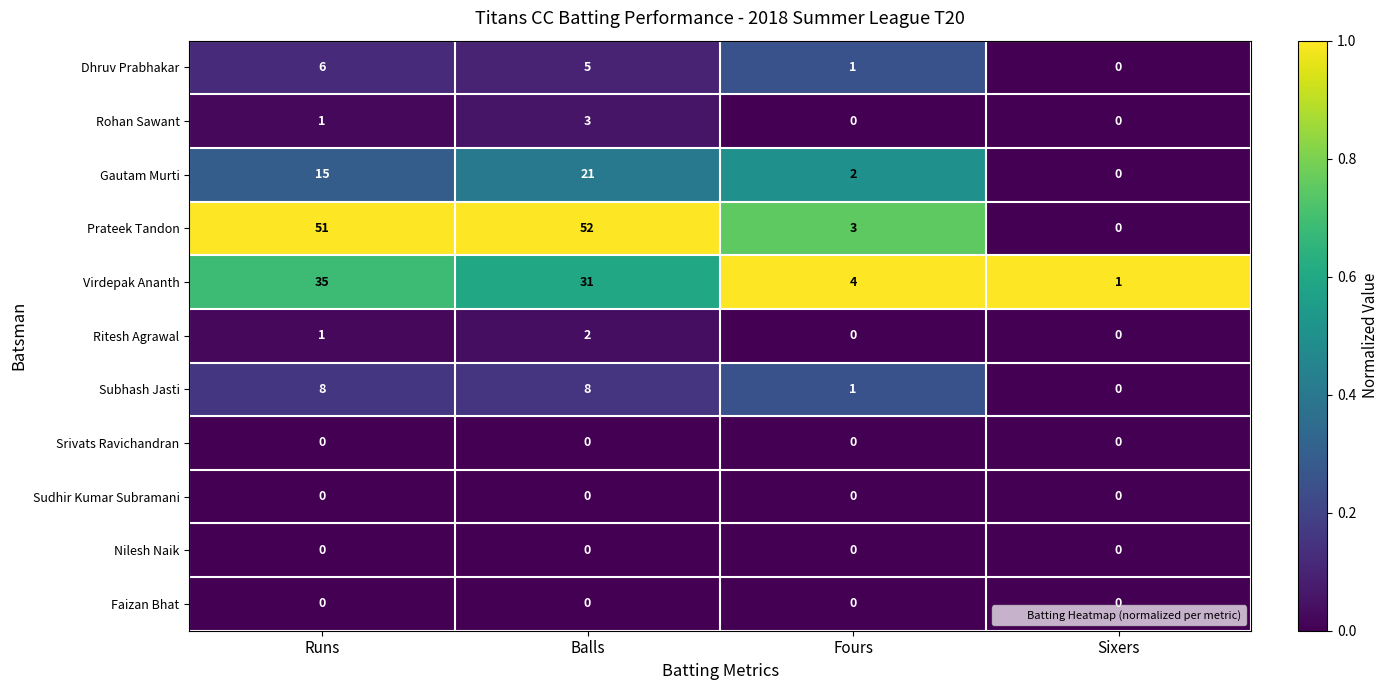

Which category has the highest value across all series?

Balls